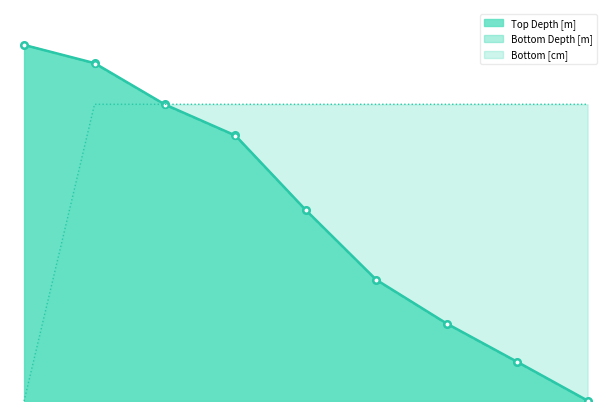

How many data points in Bottom Depth [m] are above 46?

5